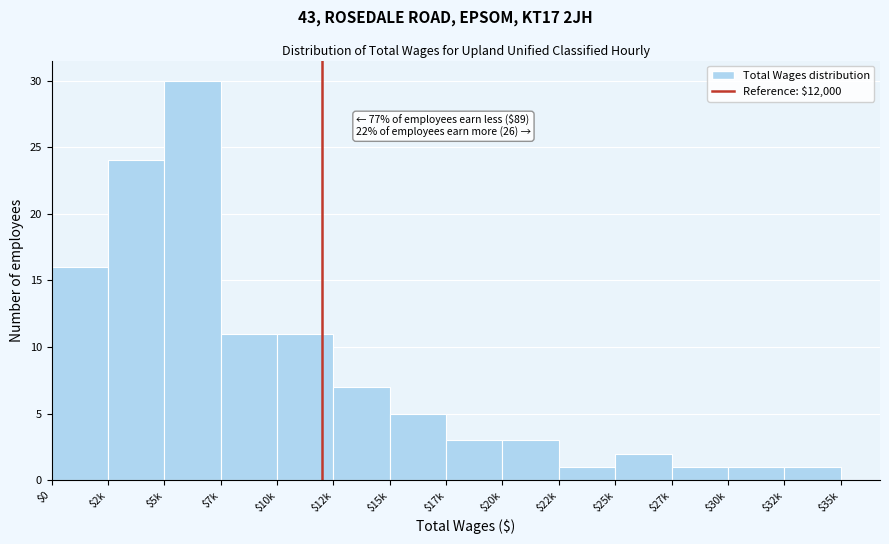

Reading left to right, what are all the values shown in this chart?

16	24	30	11	11	7	5	3	3	1	2	1	1	1